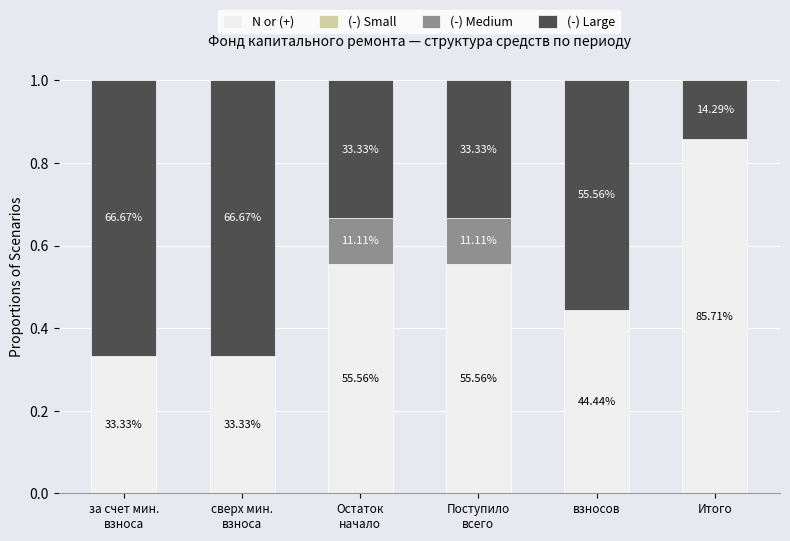

The value of (-) Large at взносов is 0.9. True or false?

False